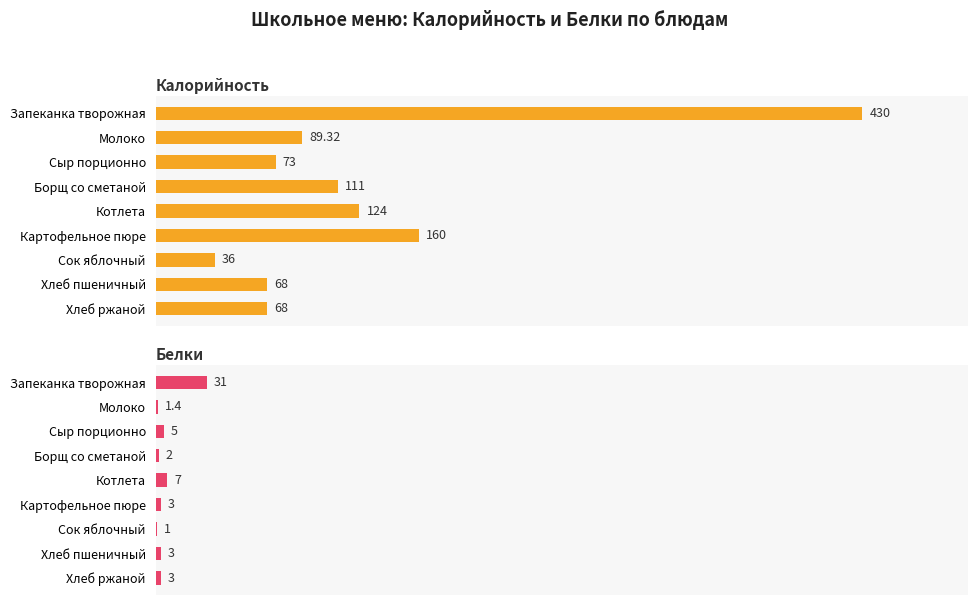

What is the sum of all Калорийность values?

1159.3